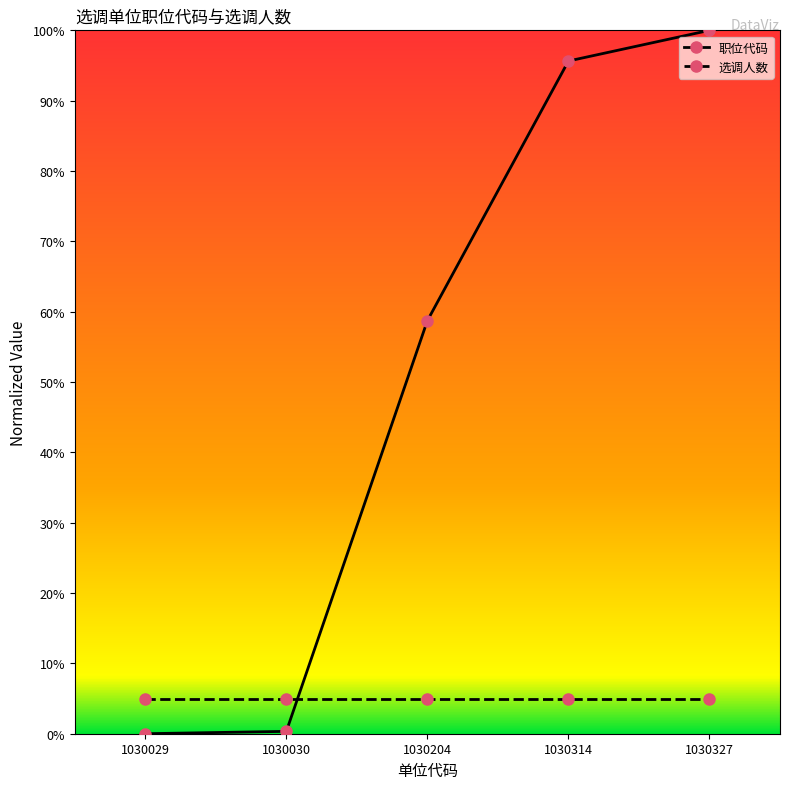

Does the chart have visible grid lines?

No